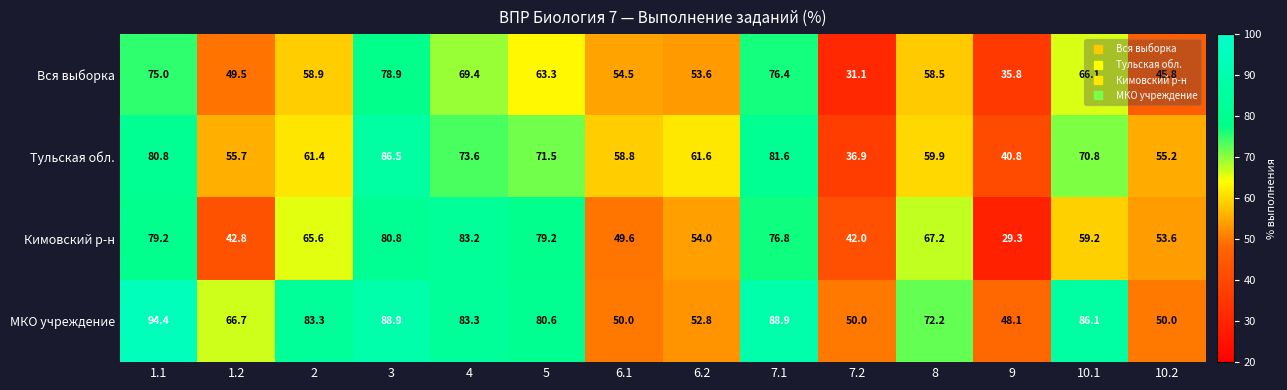

At how many categories does at least one series exceed 70?

8